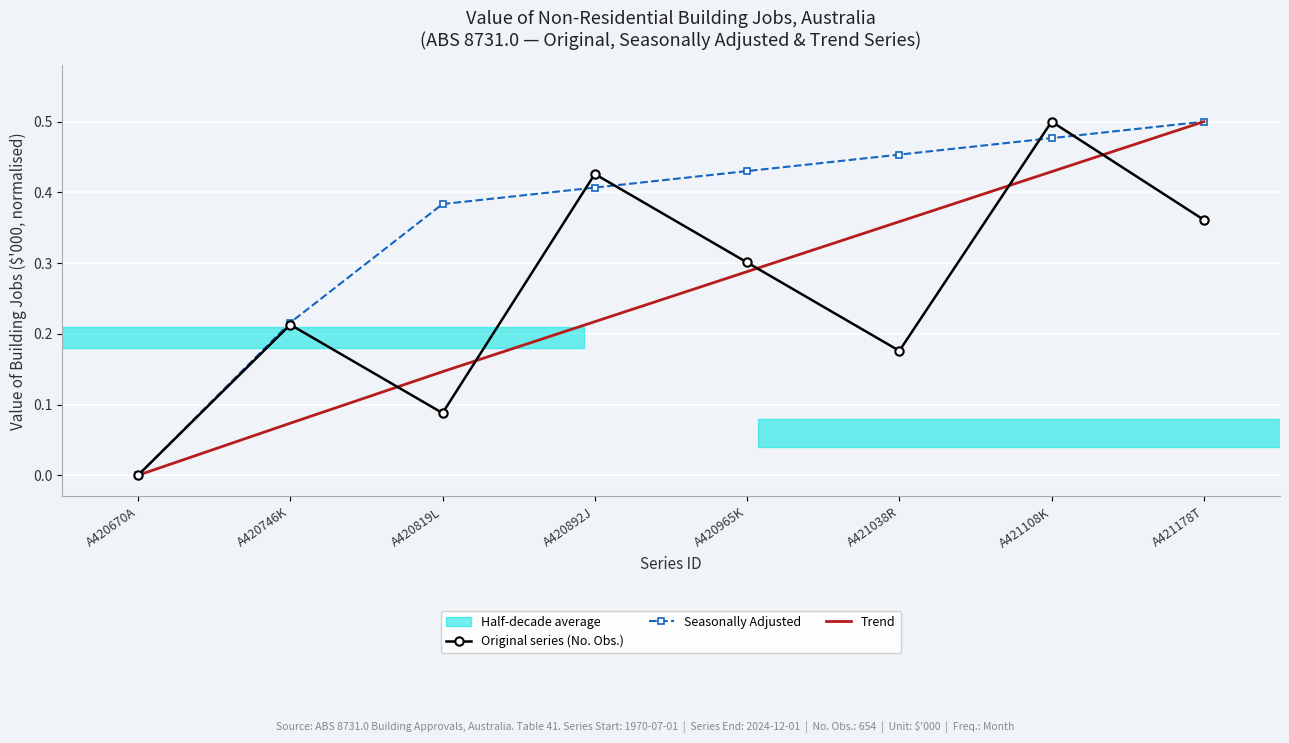

The value of Seasonally Adjusted at A421108K is 0.8. True or false?

False